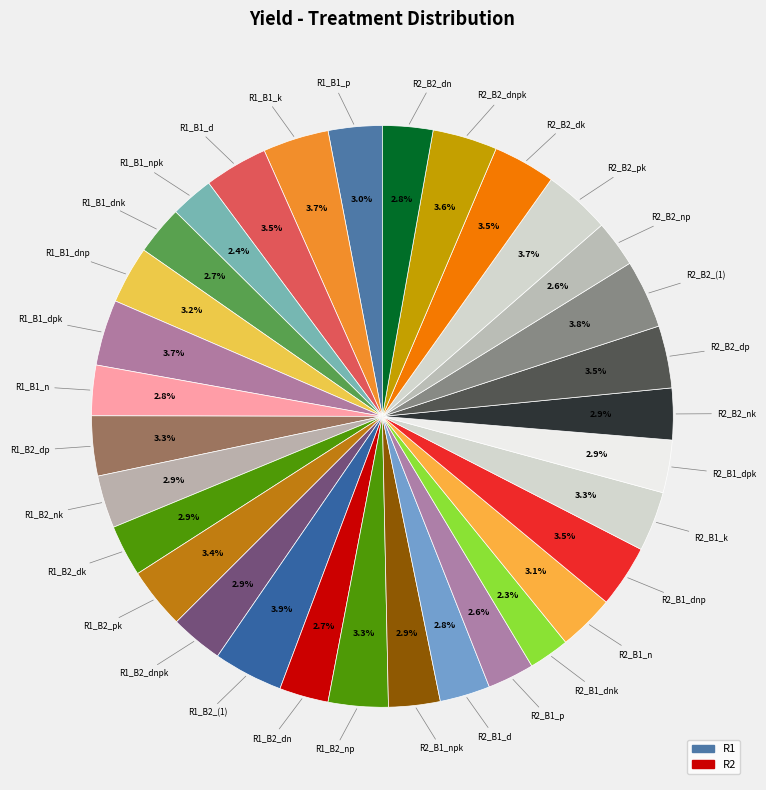

How many segments does this pie chart have?

32